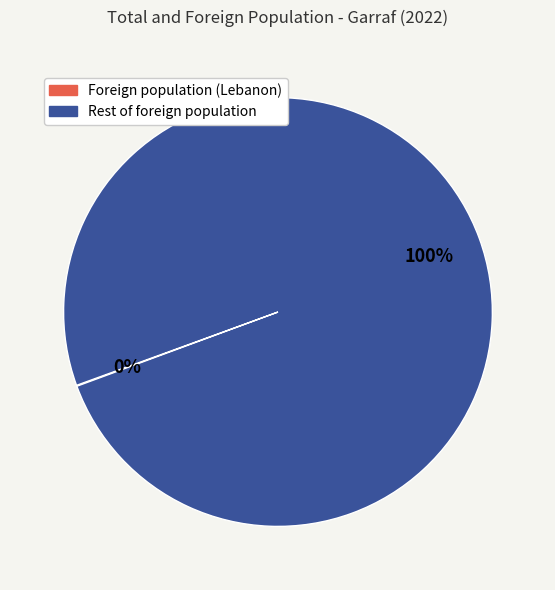

To the nearest percent, what is the difference between the largest and smallest slice percentages?

100%